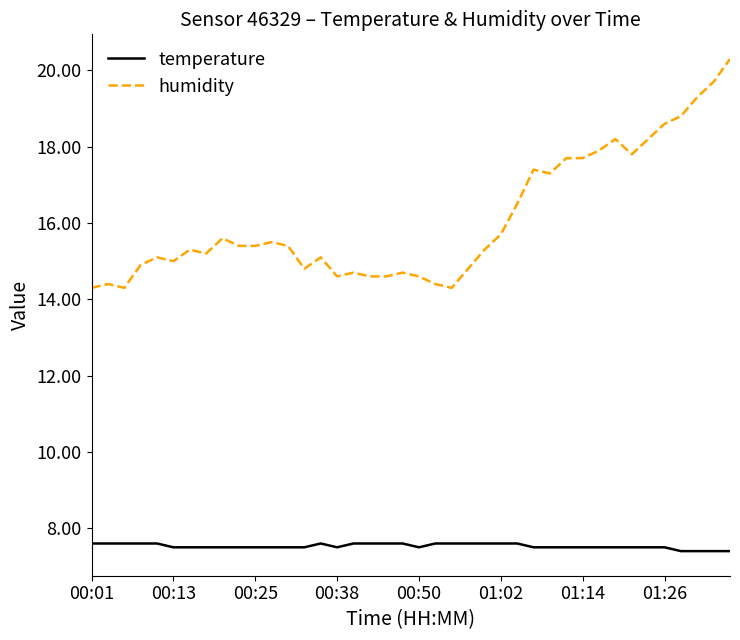

Which series has the largest total across all categories?

humidity